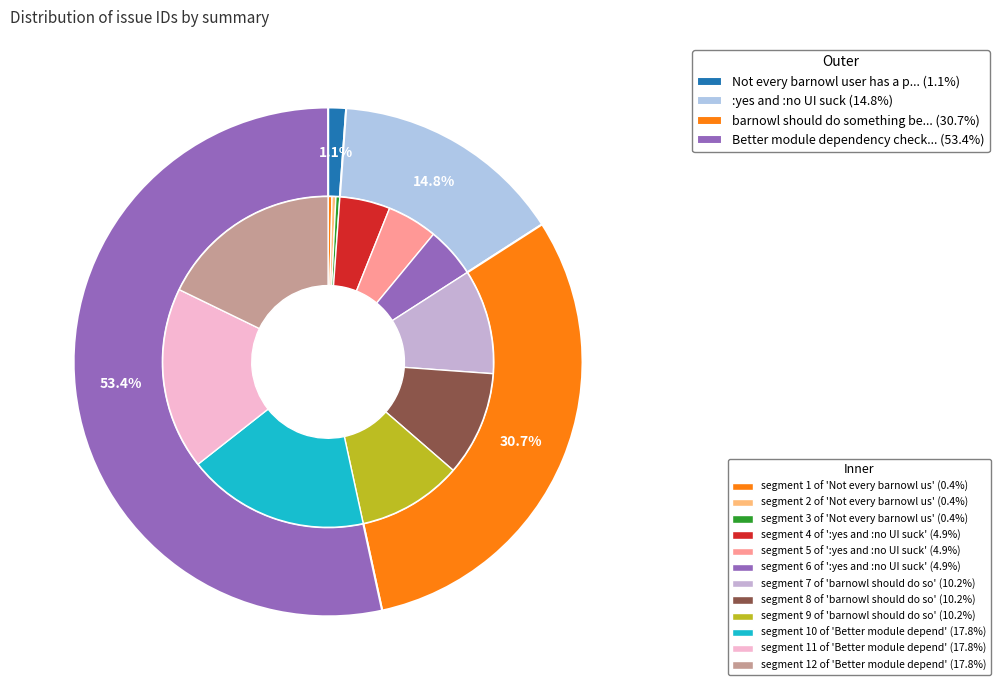

How many segments does this pie chart have?

4